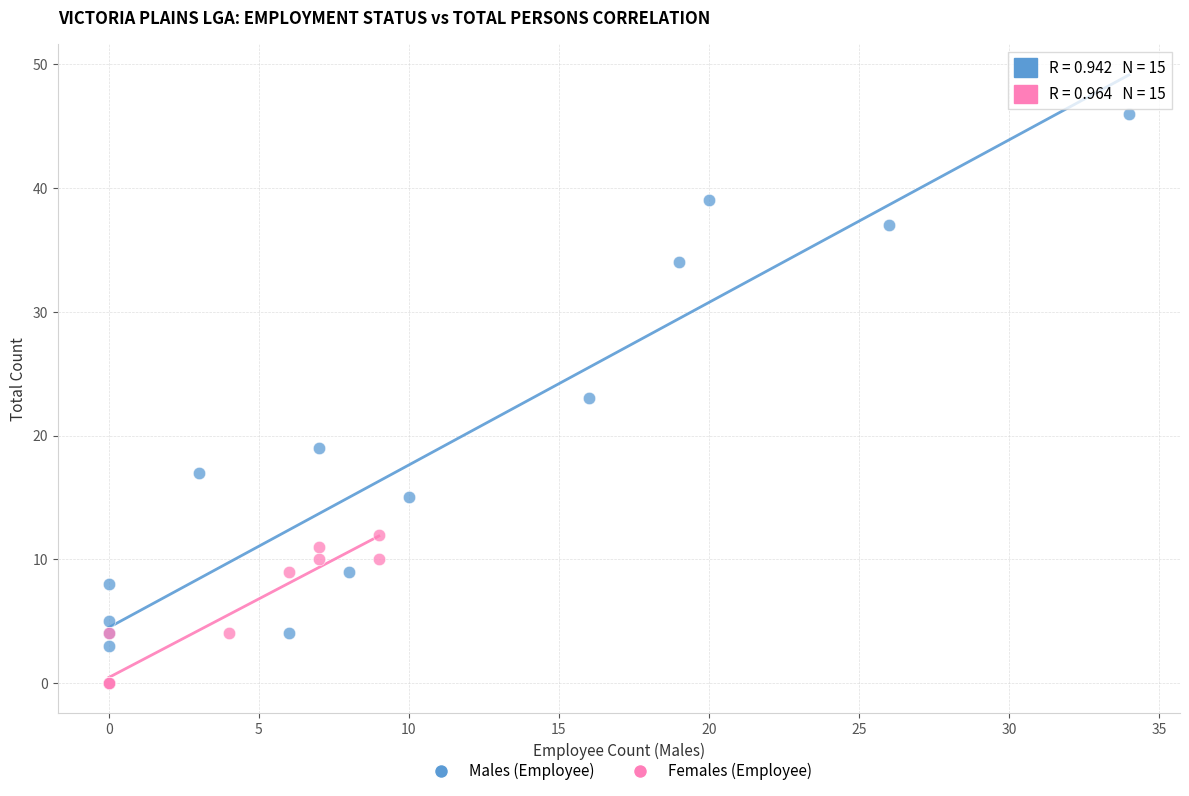

Which series contains the highest Y value?

Males (Employee)